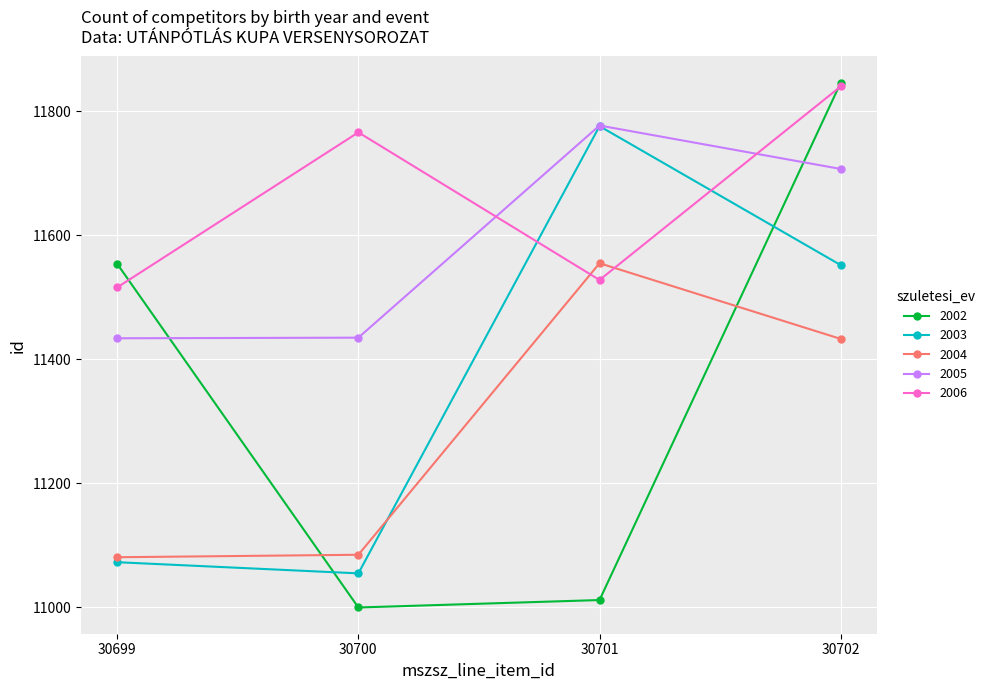

What is the sum of all 2004 values?

45154